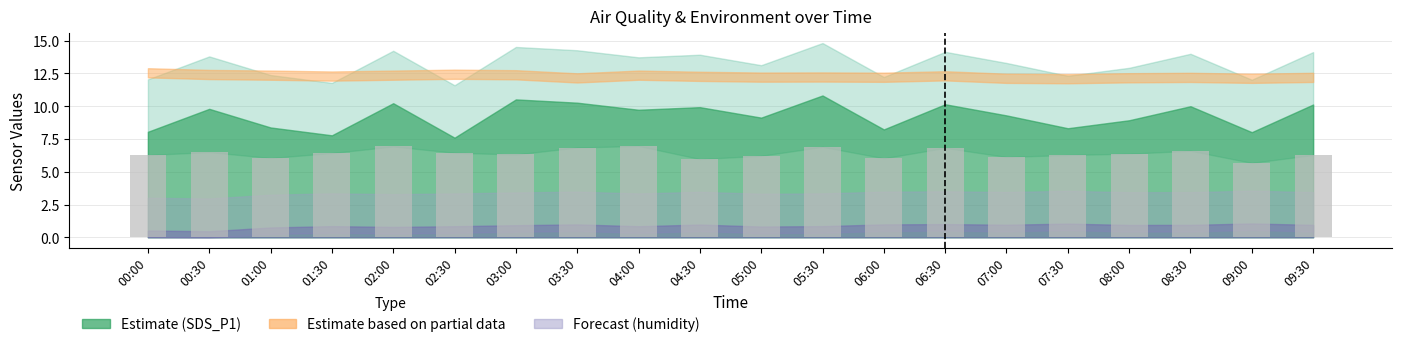

What is the average value?

6.4